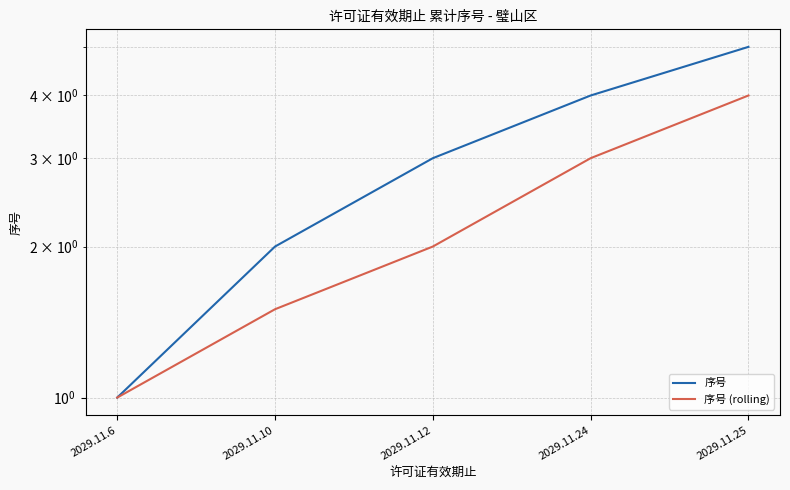

At which category does the chart reach its minimum across all series?

2029.11.6